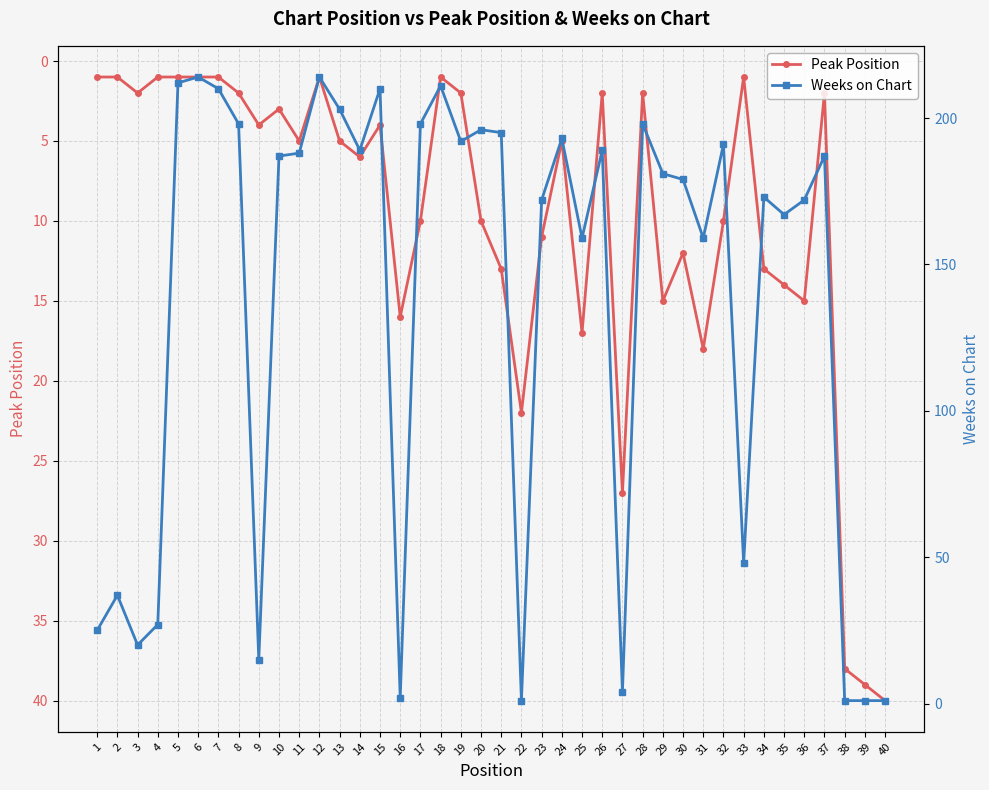

How many interior local peaks does the Weeks on Chart series have?

12